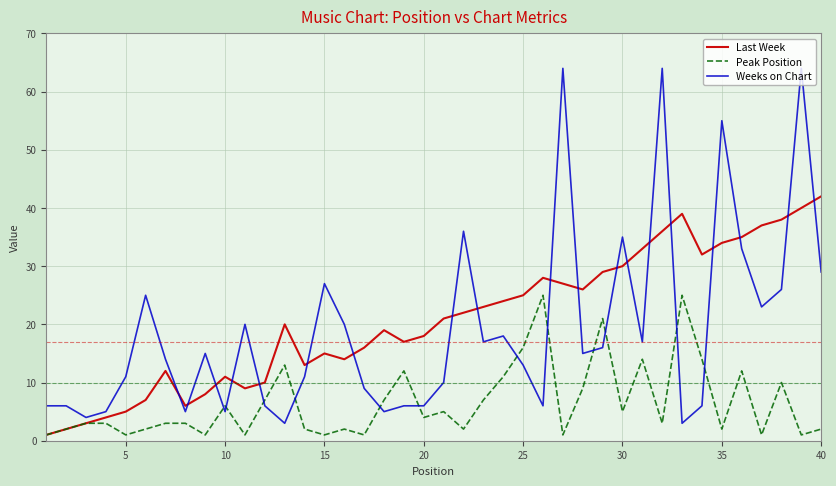

Which series ends up on top after the final intersection of Peak Position and Weeks on Chart?

Weeks on Chart